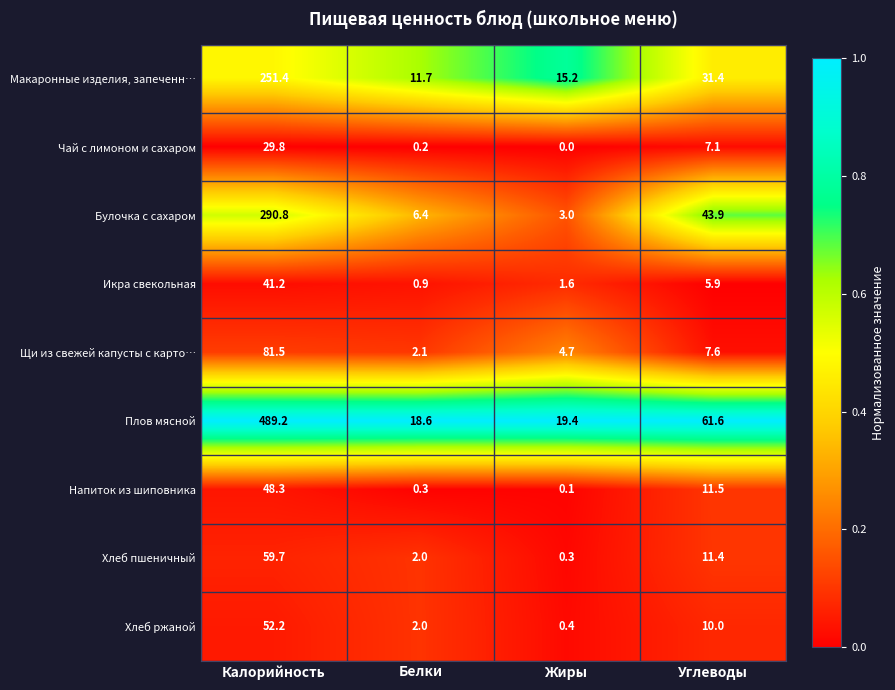

What is the difference between the second highest and minimum values in the Хлеб ржаной series?

9.6